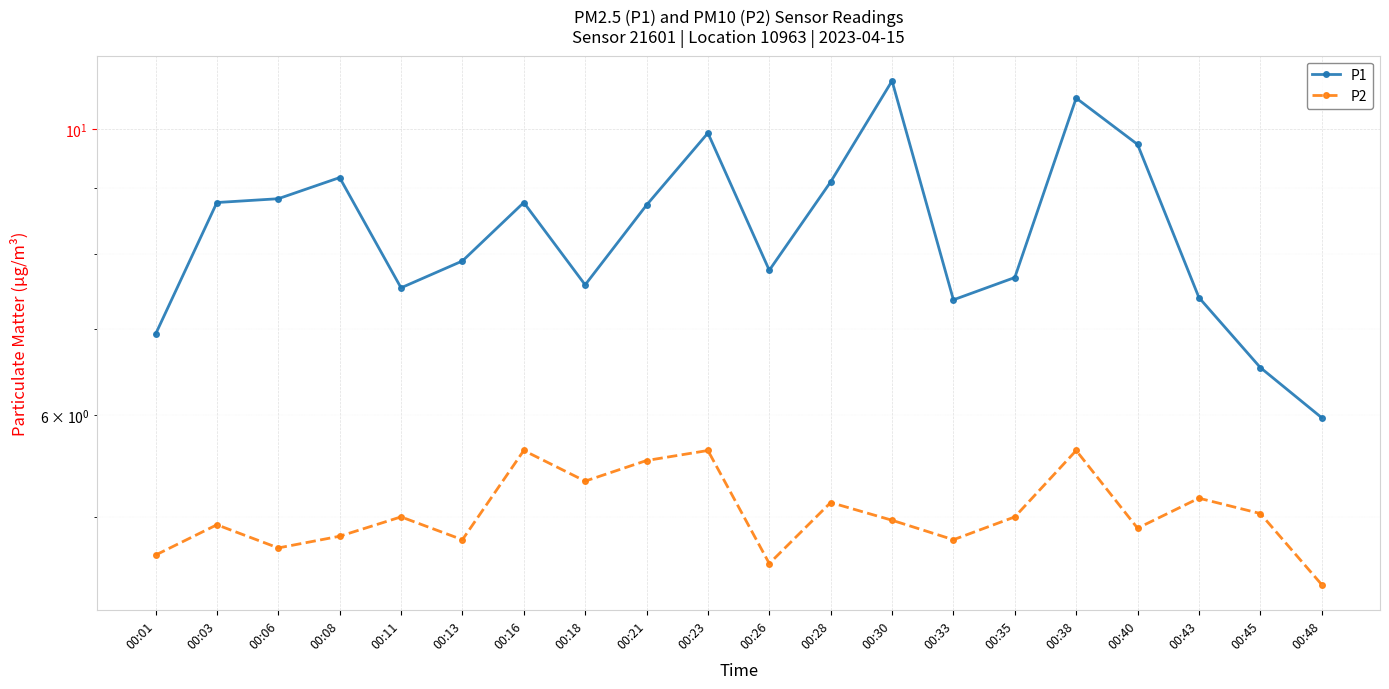

What is the value of the P1 point at the 11th from the left?

7.8